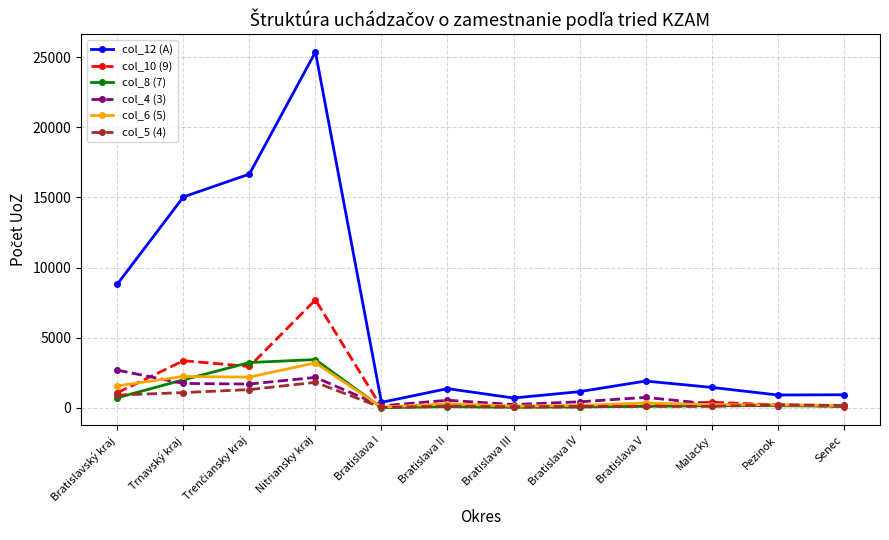

At which category does col_12 (A) reach its first local valley?

Bratislava I